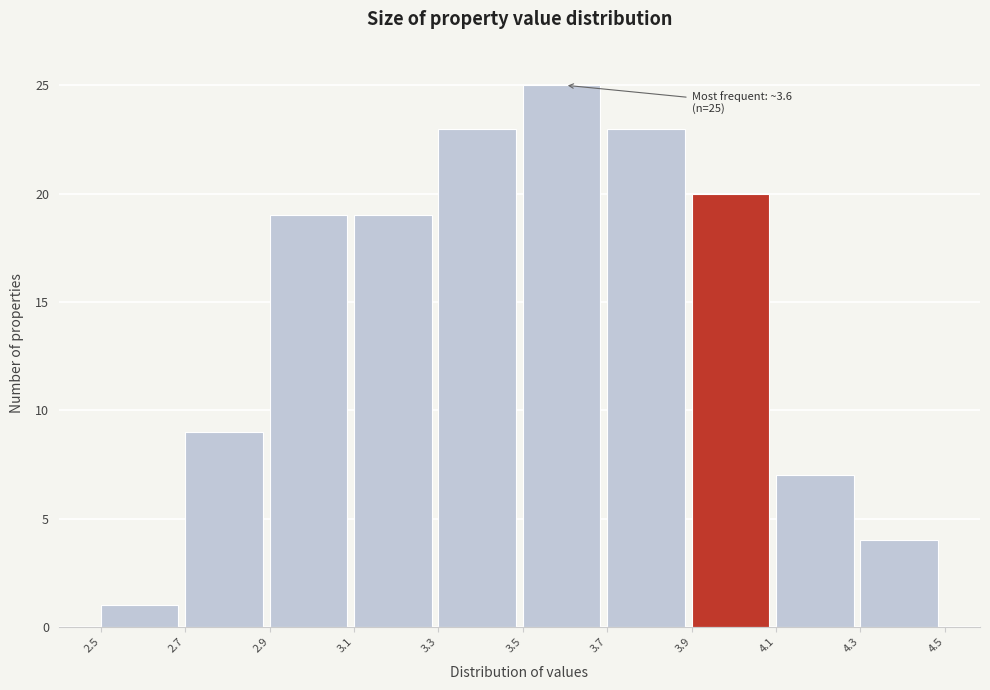

Which range on the x-axis has the tallest bar?

3.5 to 3.7